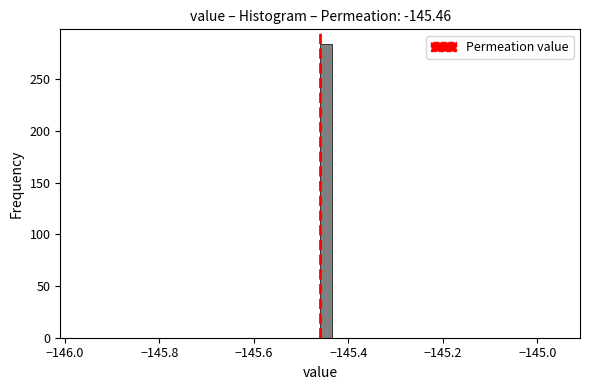

Read against the x-axis, roughly where is the centre of the tallest bar?

-145.44